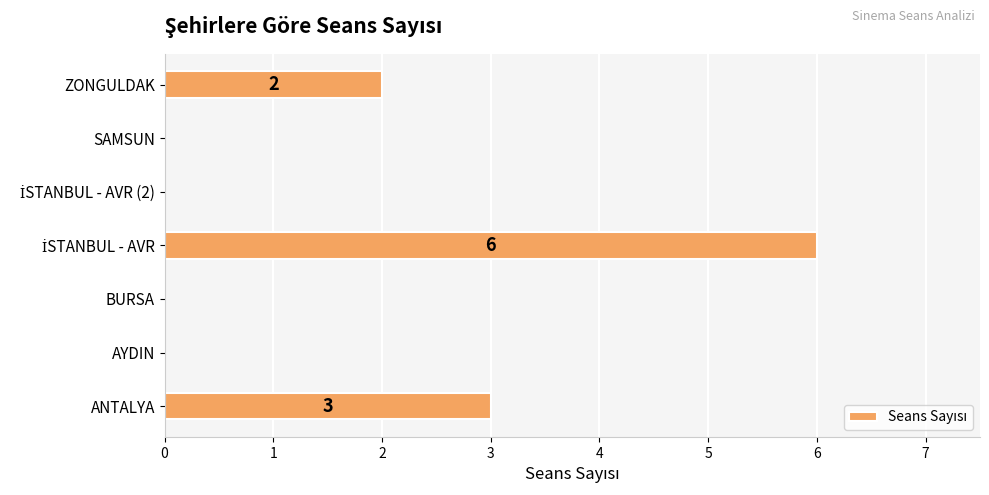

True or false: the data shows 2 at ZONGULDAK.

True